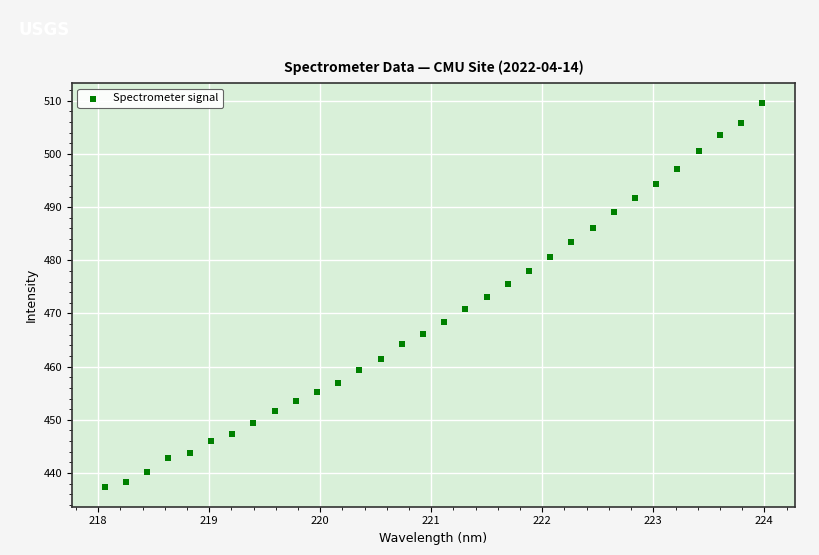

What is the range of Y values (max minus min)?

72.4